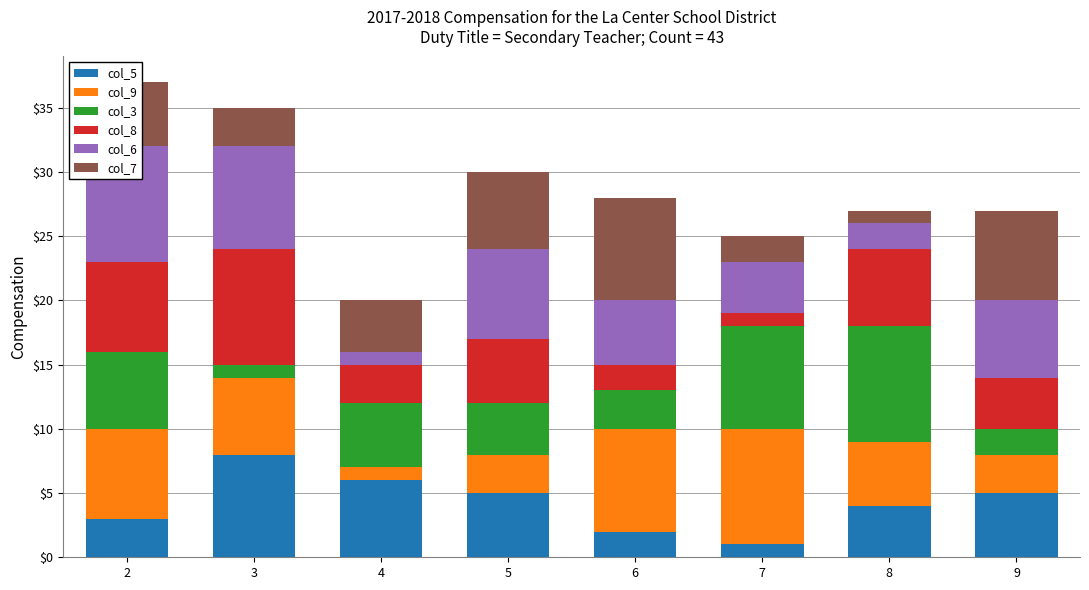

Read the col_3 value at 8.

9